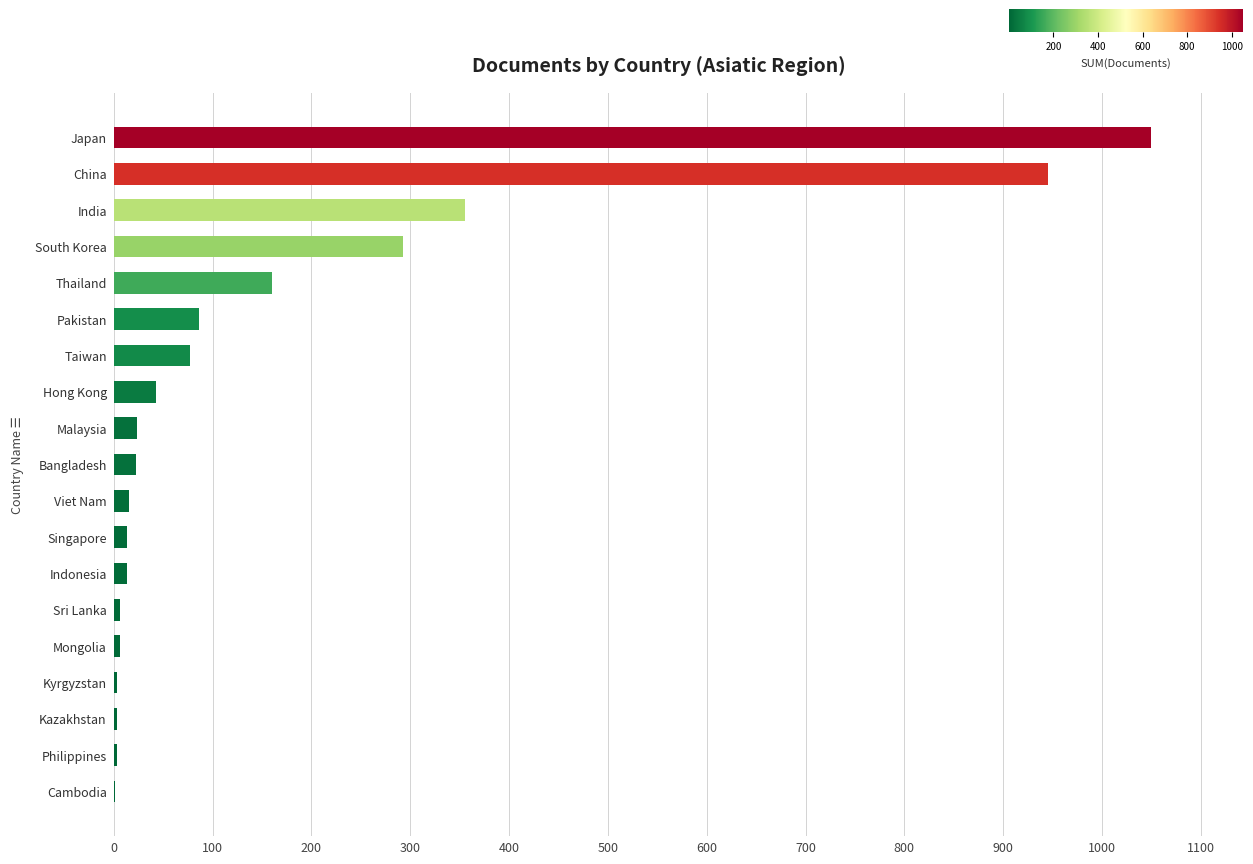

What is the sum of all values?

3117